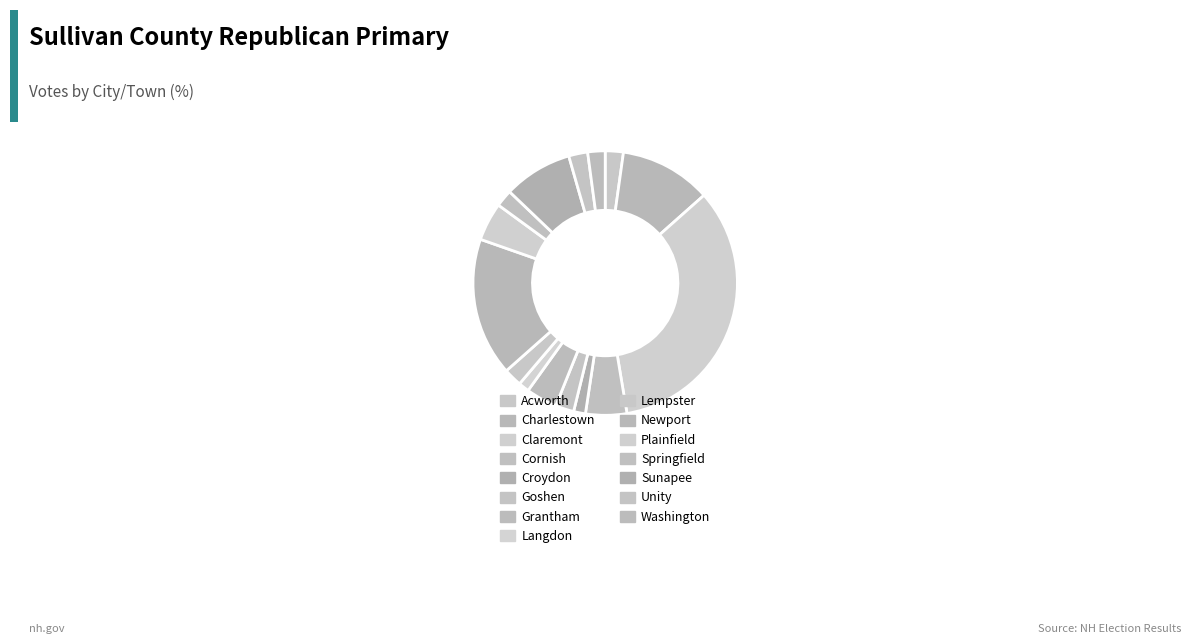

The Washington slice represents 2% of the pie. True or false?

True